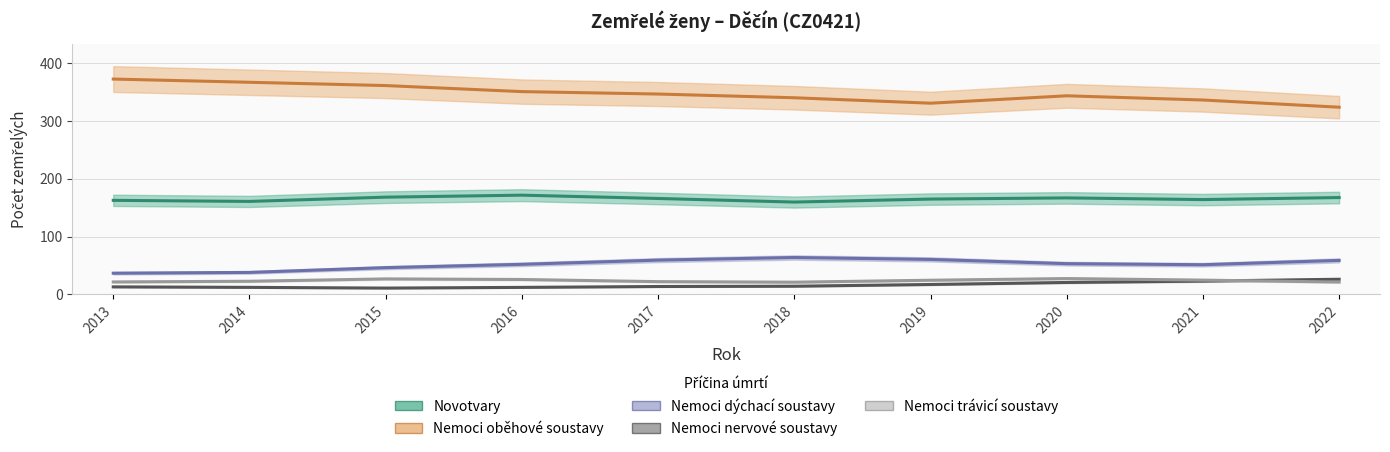

Which series has the widest spread of values?

Nemoci oběhové soustavy